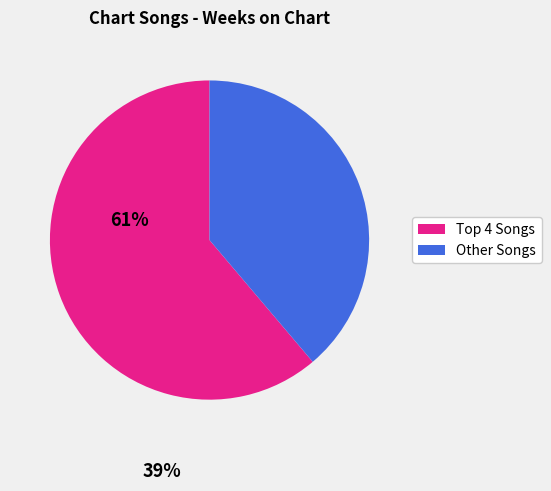

Is there a majority slice in this chart?

Yes